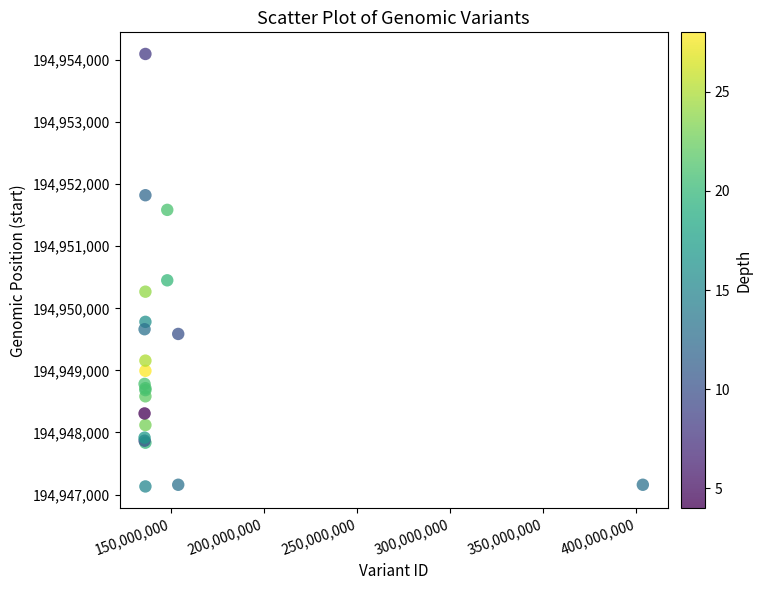

What Y value in the scatter plot is closest to 194950614?

194950451